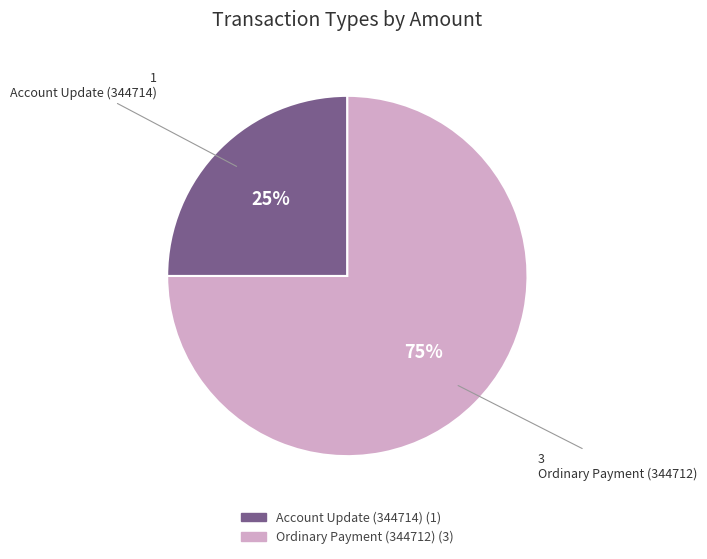

Is Account Update (344714) the majority of the pie?

No